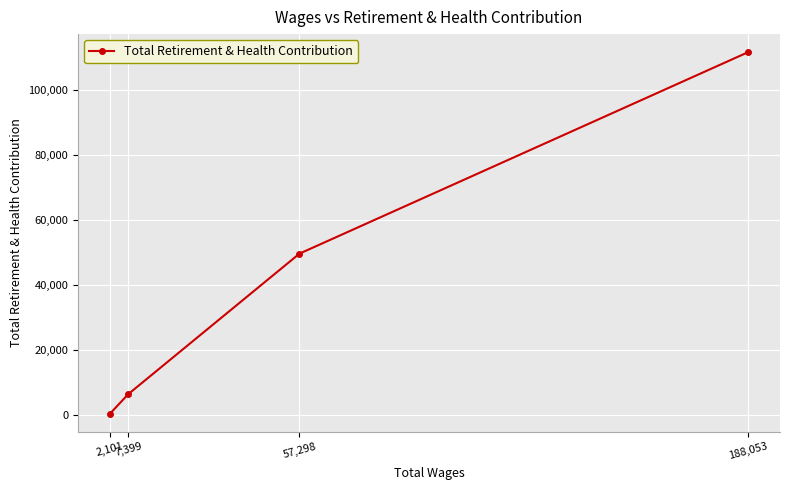

Which has a higher value, 7,399 or 188,053?

188,053